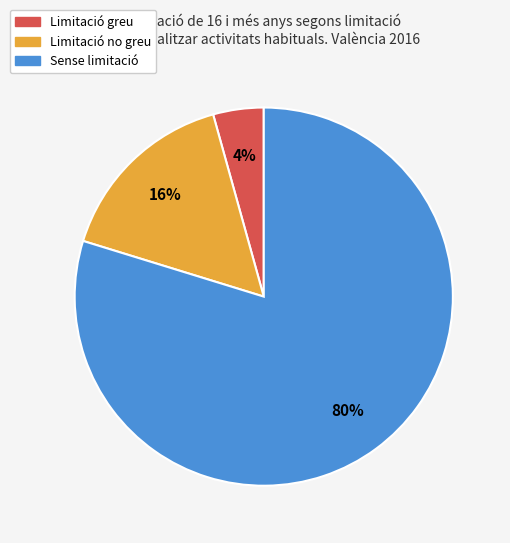

What is the majority slice?

Sense limitació